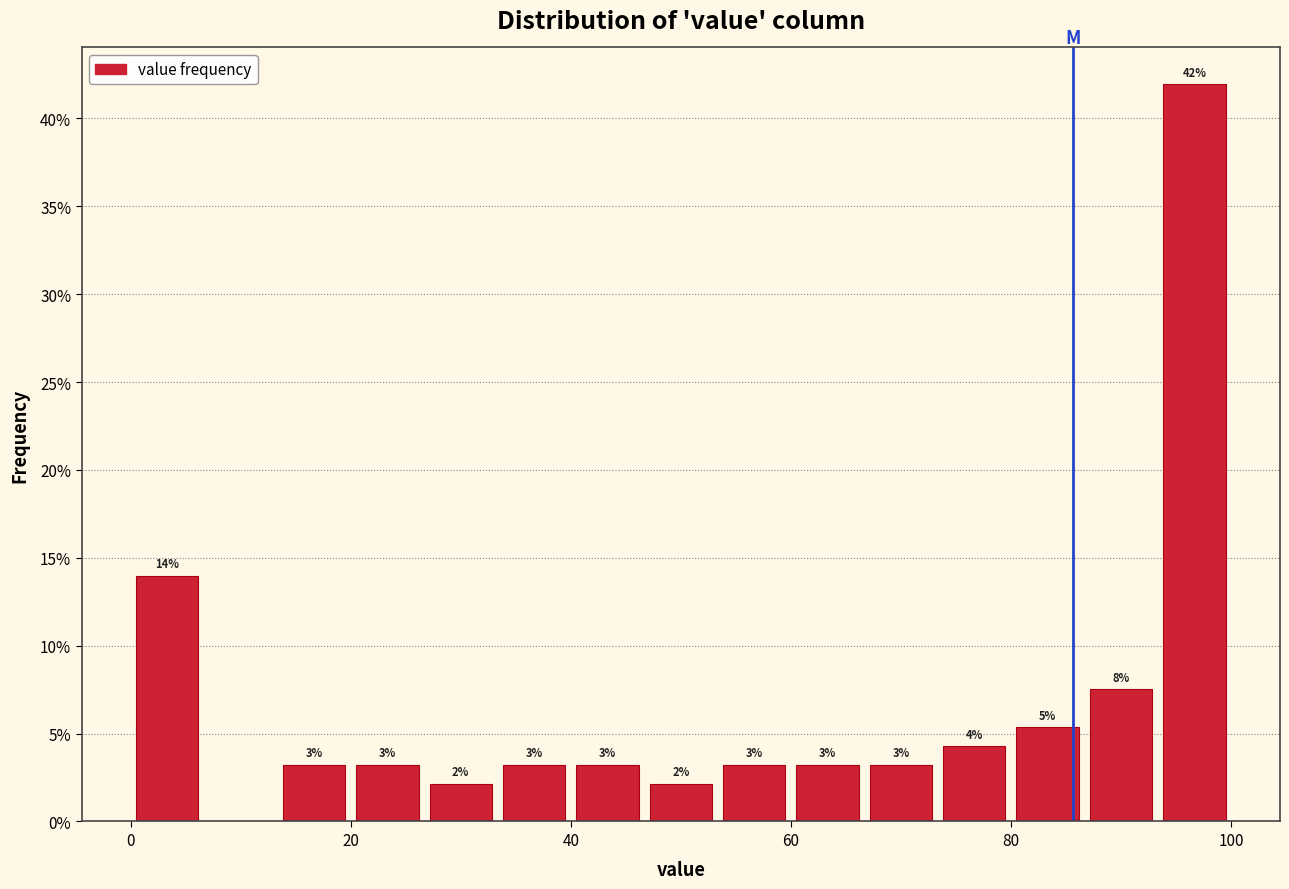

Read against the x-axis, roughly where is the centre of the tallest bar?

96